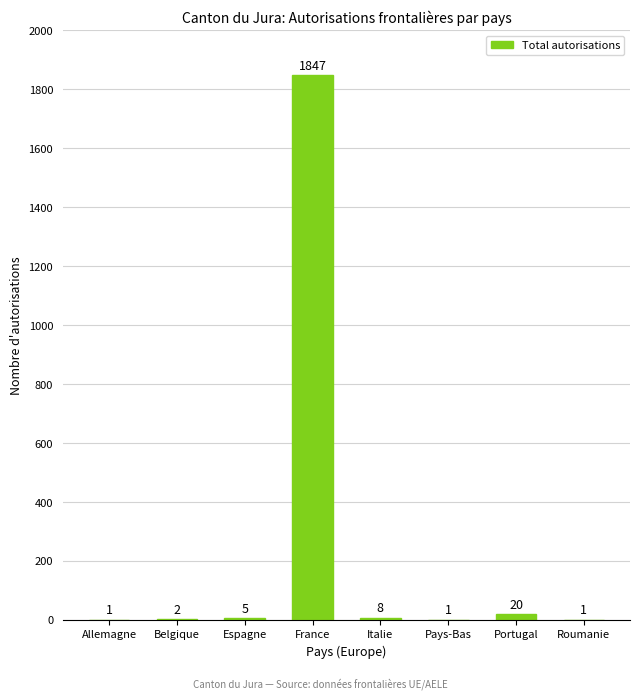

Approximately how many times larger is the value at Allemagne compared to Espagne?

0.2